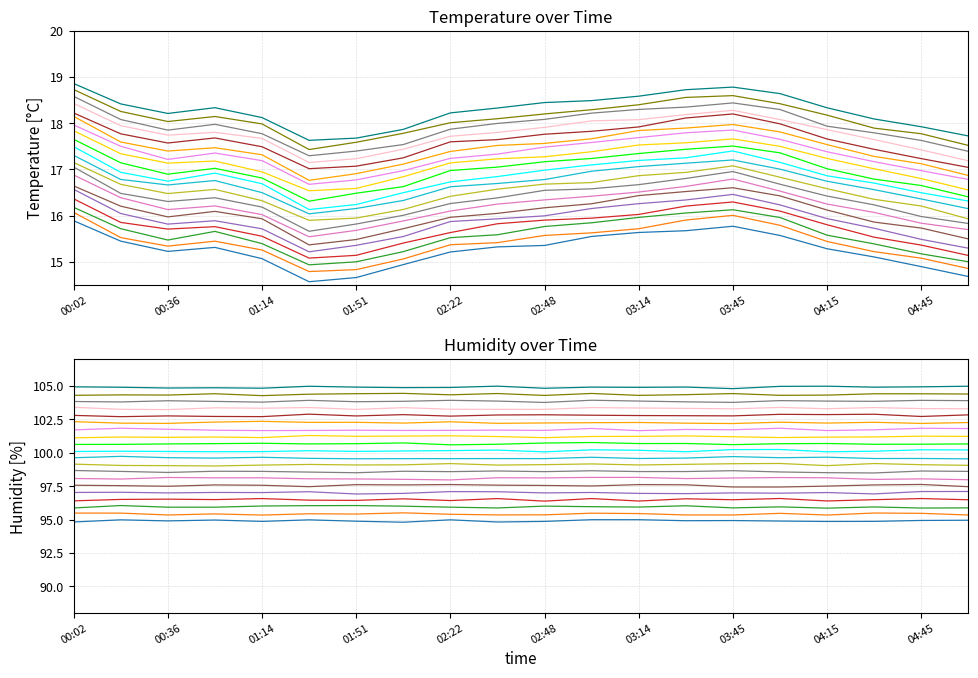

Count the number of categories in the chart.

20